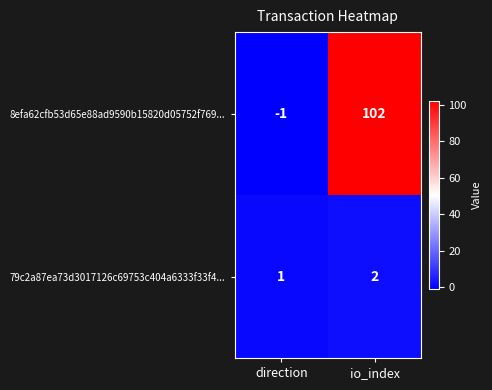

Rank the series by their average value, from lowest to highest.

79c2a87ea73d3017126c69753c404a6333f33f4..., 8efa62cfb53d65e88ad9590b15820d05752f769...